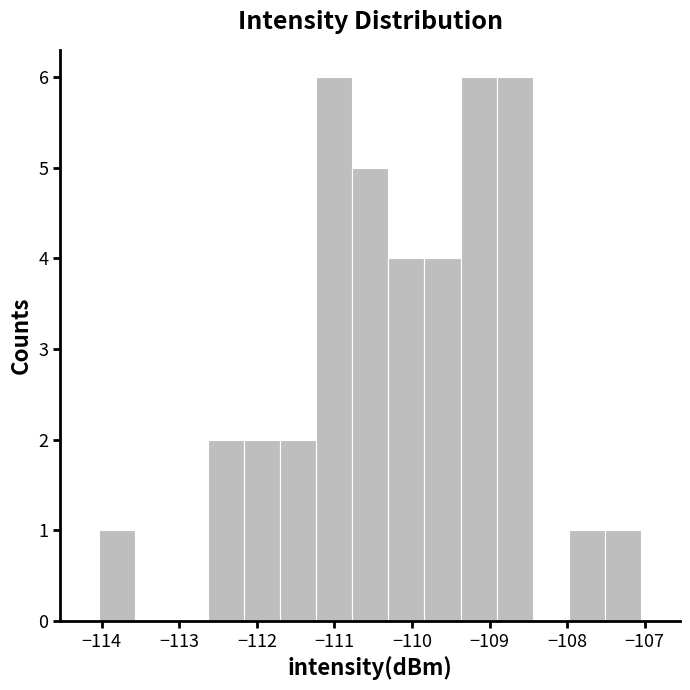

What is the height of the bar covering -109.4 to -108.9 on the x-axis? Neither the bar edges nor the heights are printed on the chart, so give them approximately, as read against the axes.

6